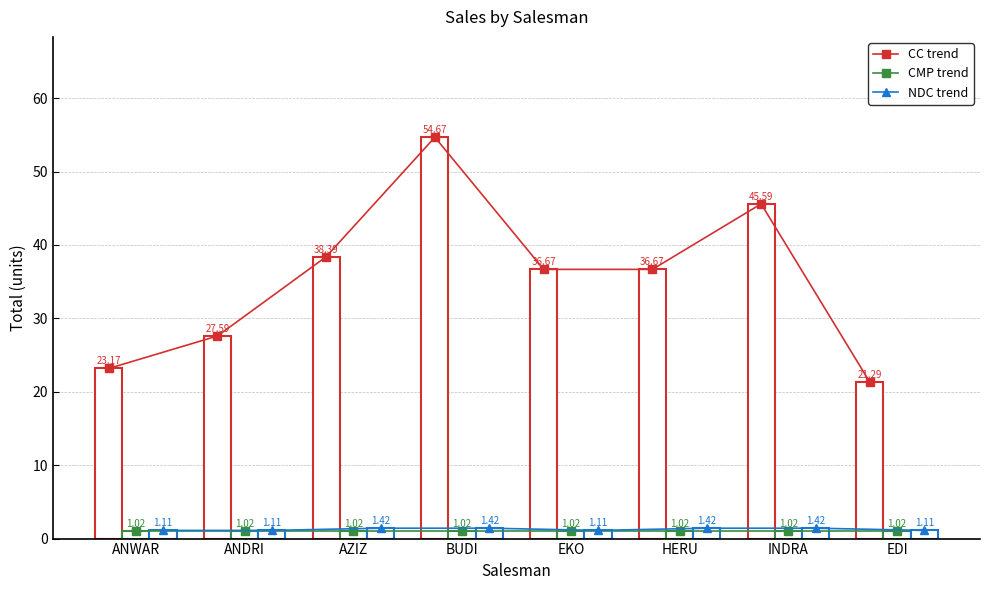

What is the sum of all CMP values?

8.2